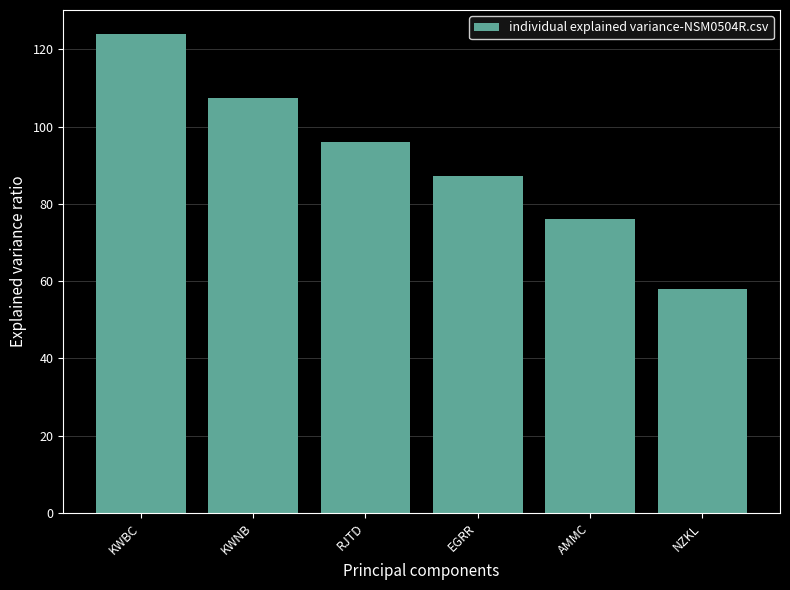

At which label does the data first exceed 96?

KWBC